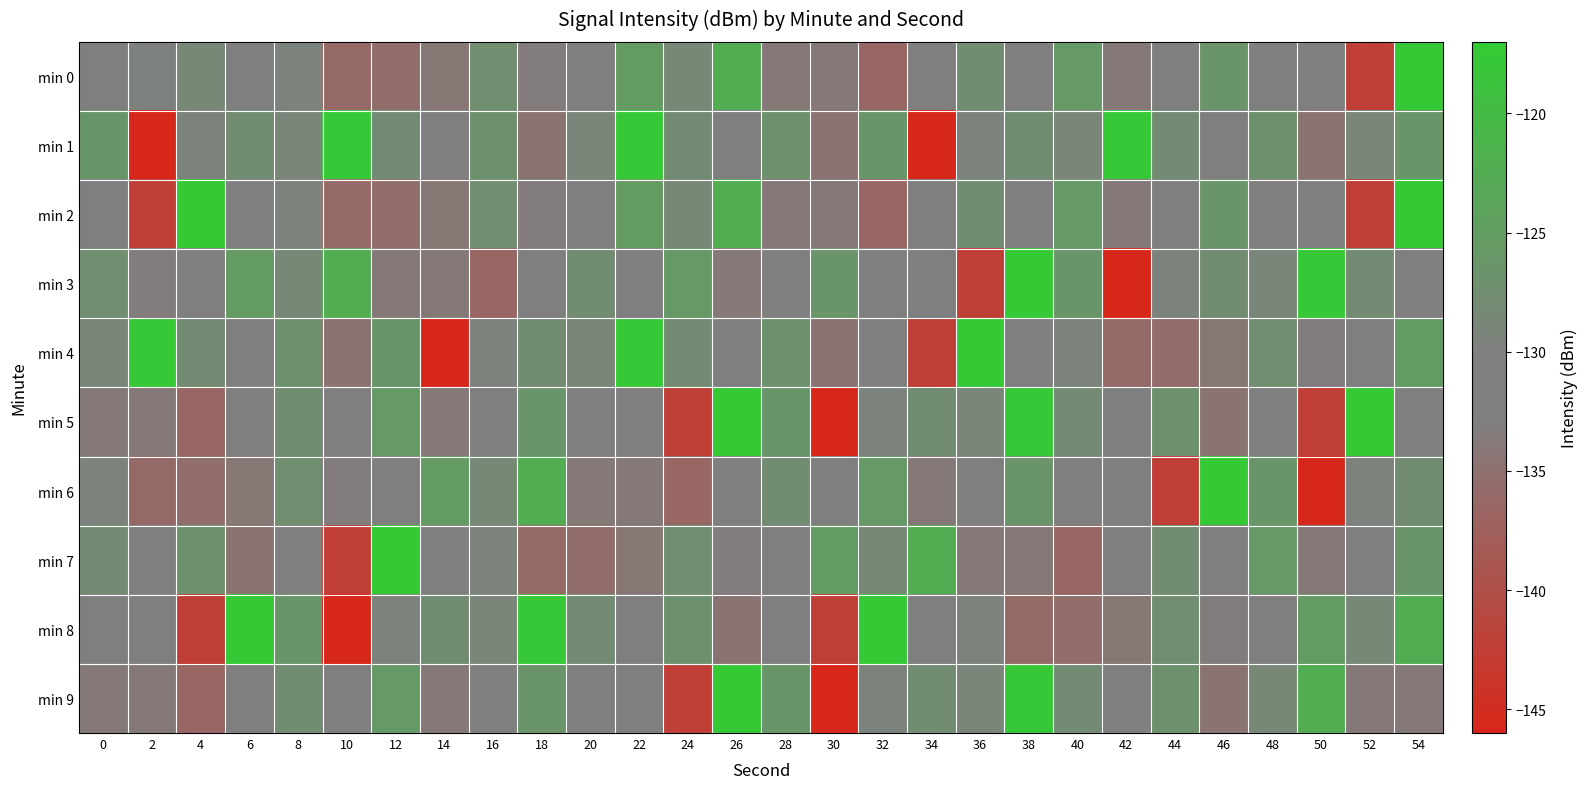

What is the greatest value displayed?

-117.4